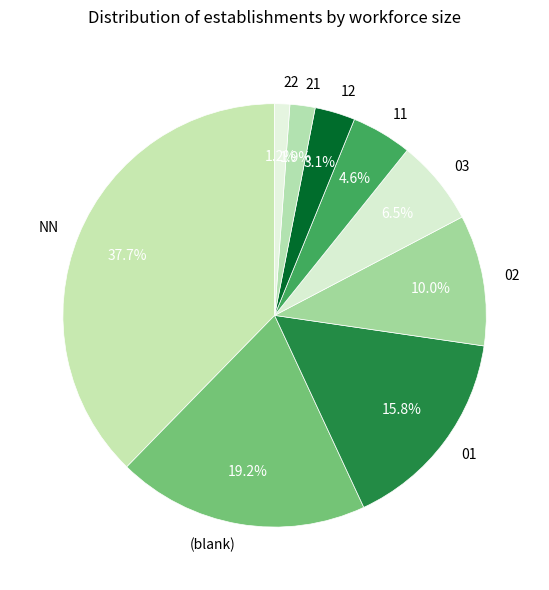

Which slice is the smallest?

22